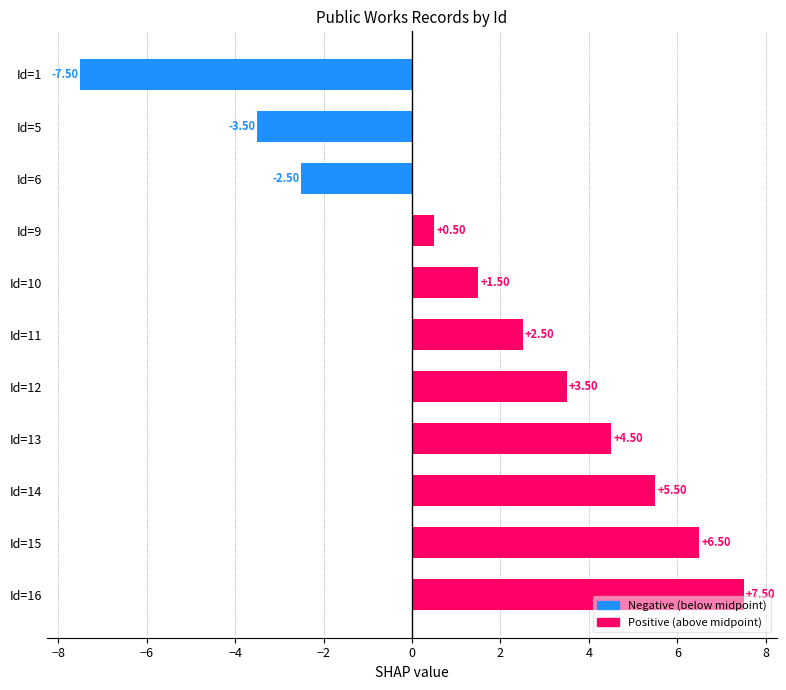

How many values exceed 2?

6